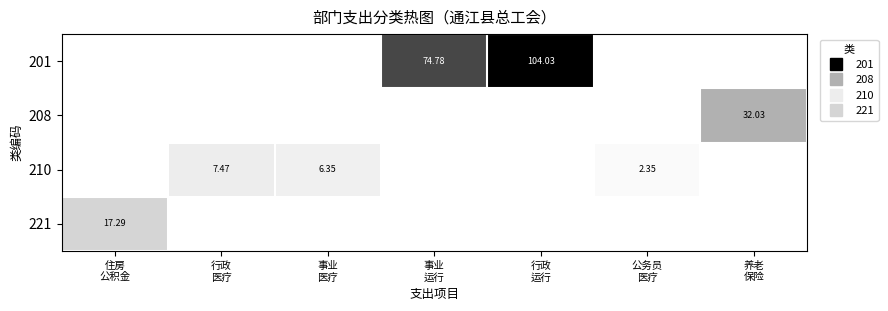

What is the difference between the maximum and second lowest values in the 208 series?

32.0